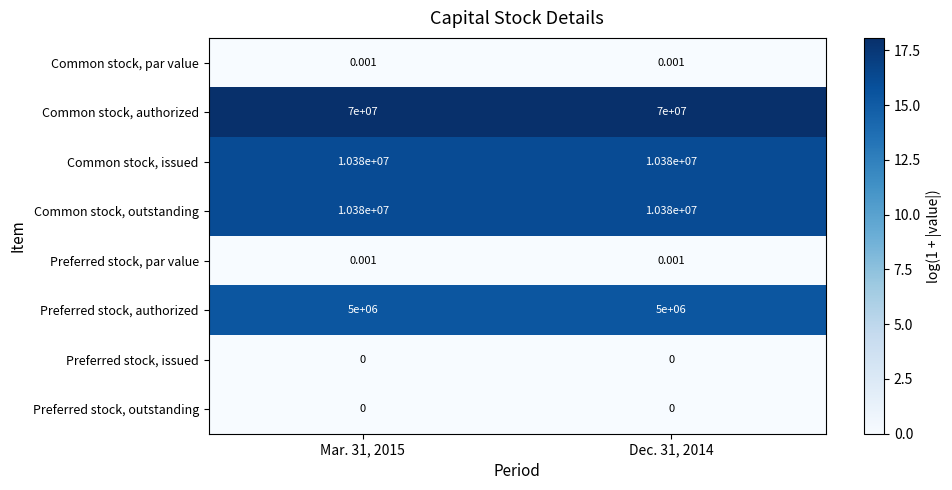

Which series has the largest total across all categories?

Common stock, authorized